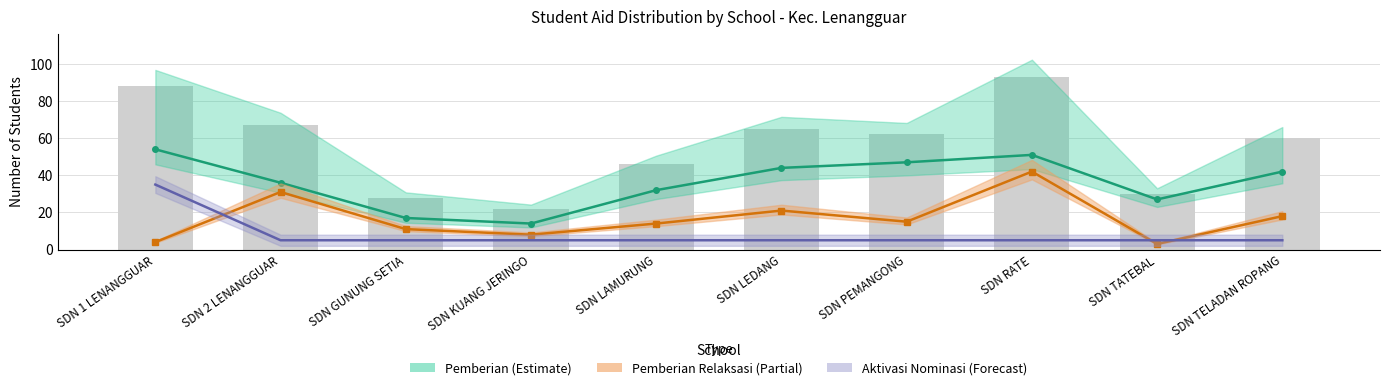

How many series are shown in this chart?

4